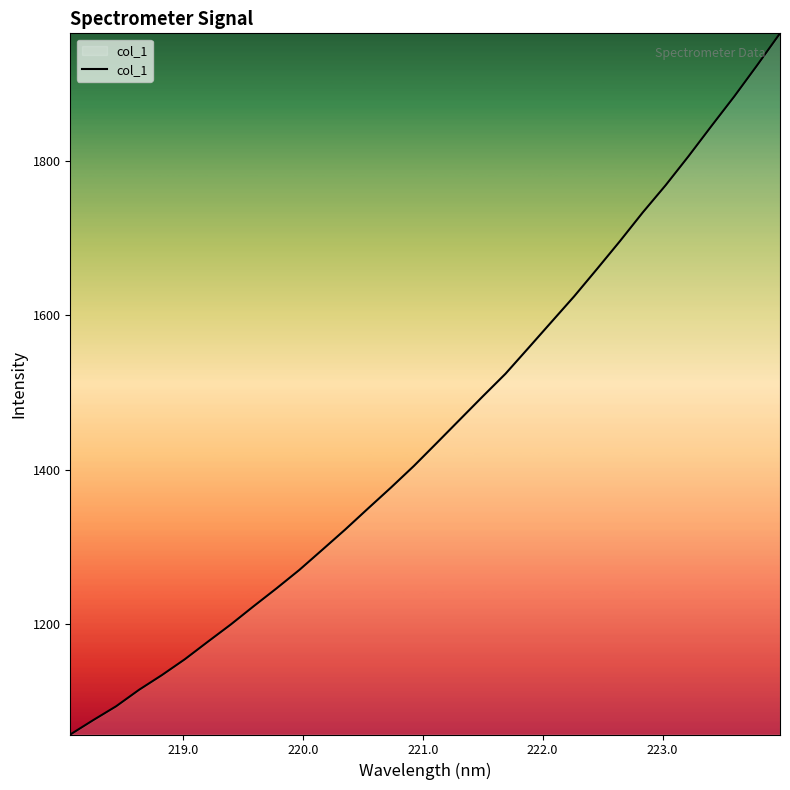

What is the sum of all values?

46465.3